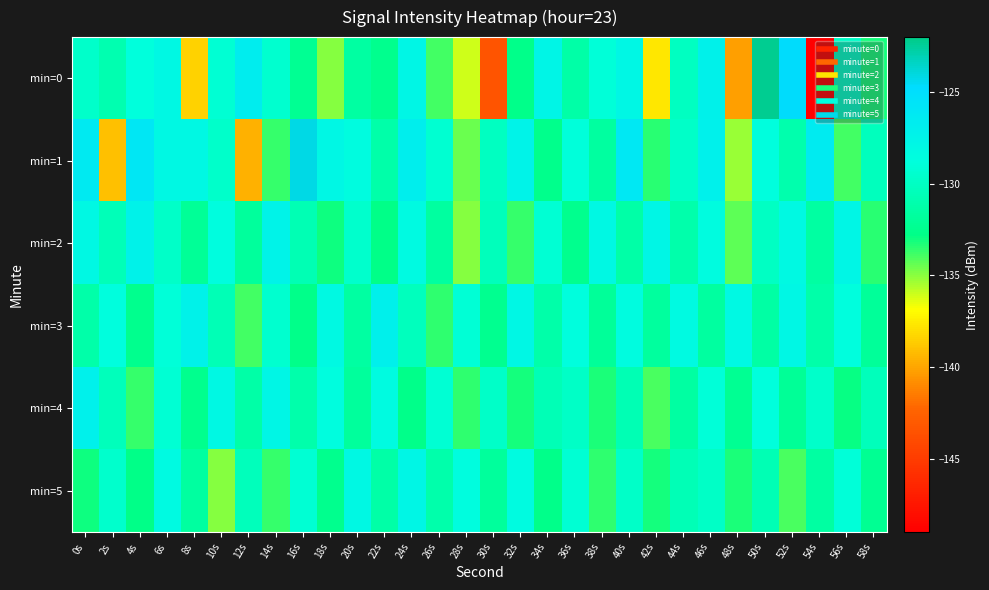

How many data points does each series have?

30